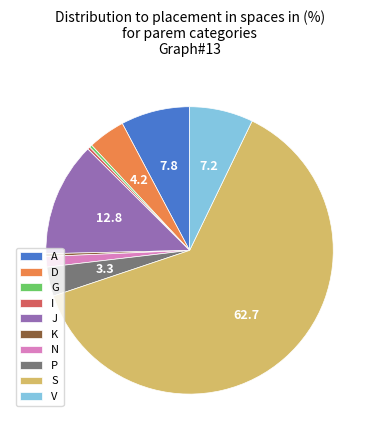

What is the ratio of the value at K to the value at G?

1.0